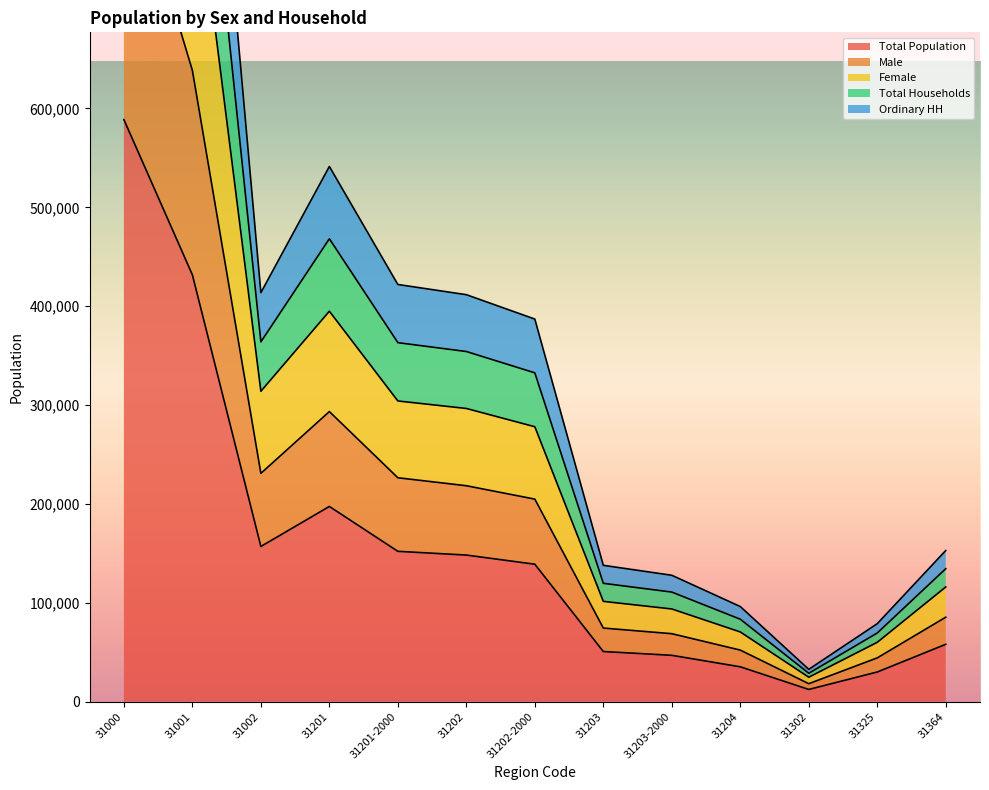

What is the label of the 7th point from the right?

31202-2000